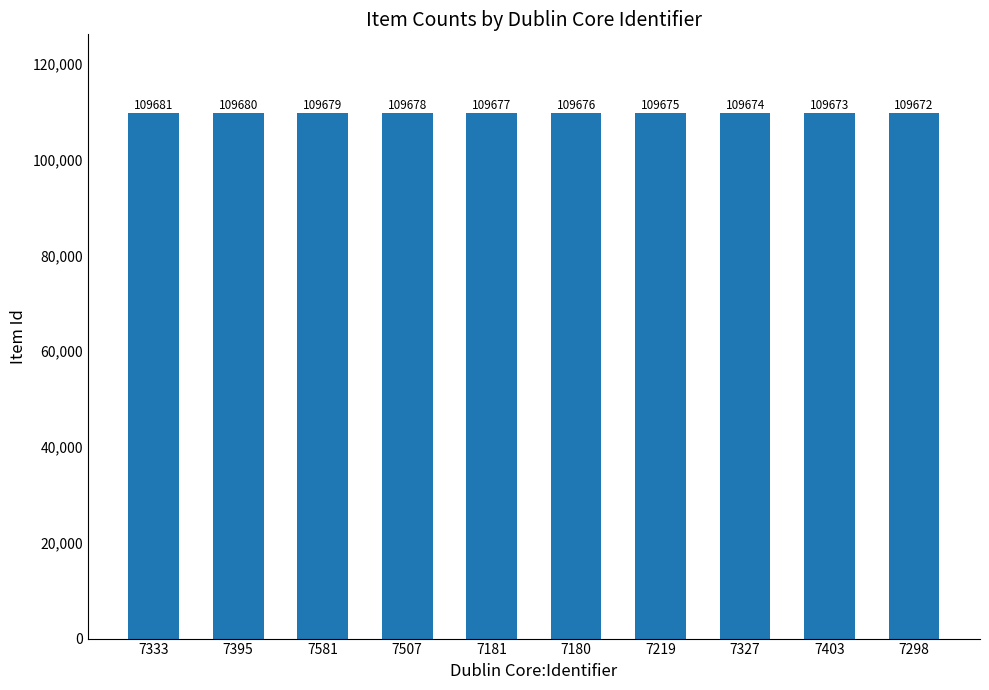

Rank the categories by value from lowest to highest.

7298, 7403, 7327, 7219, 7180, 7181, 7507, 7581, 7395, 7333